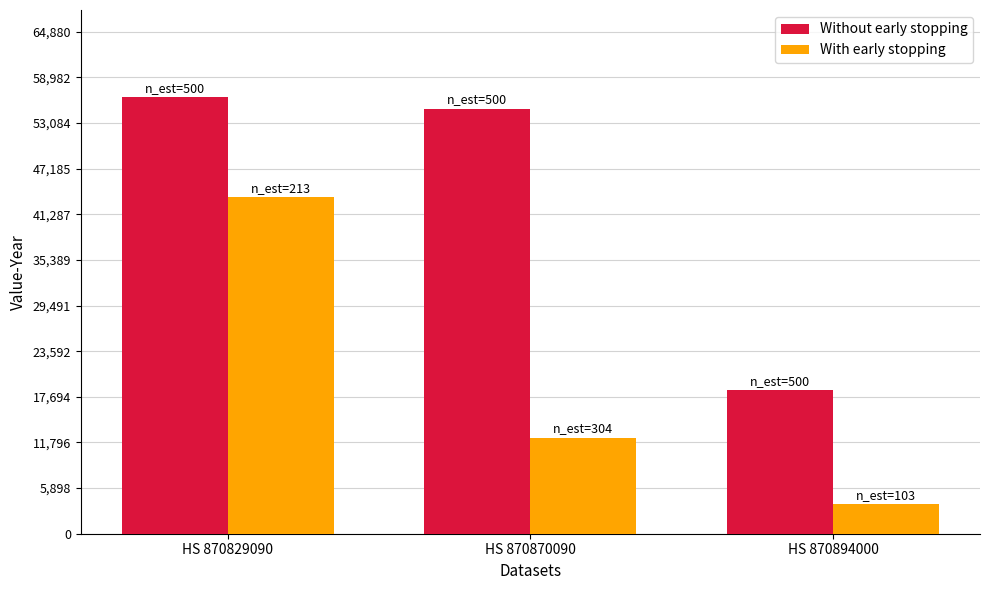

Which category has the lowest value in the Without early stopping series?

HS 870894000